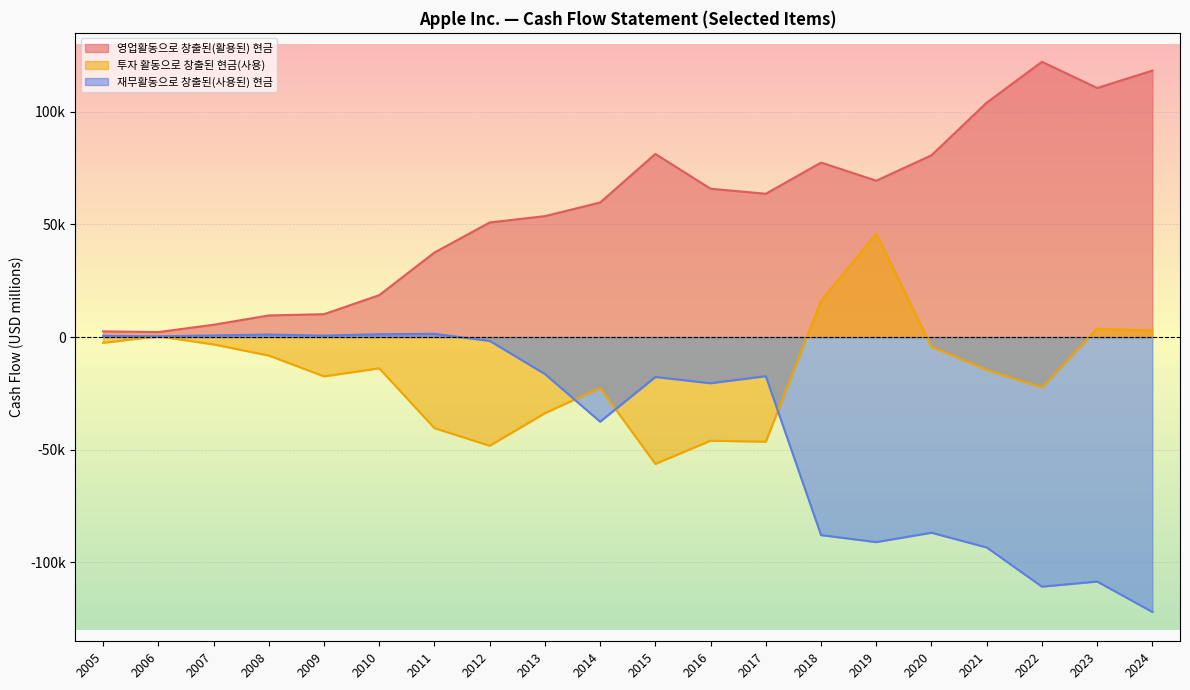

What is the lowest value of the 재무활동으로 창출된(사용된) 현금 series?

-121983